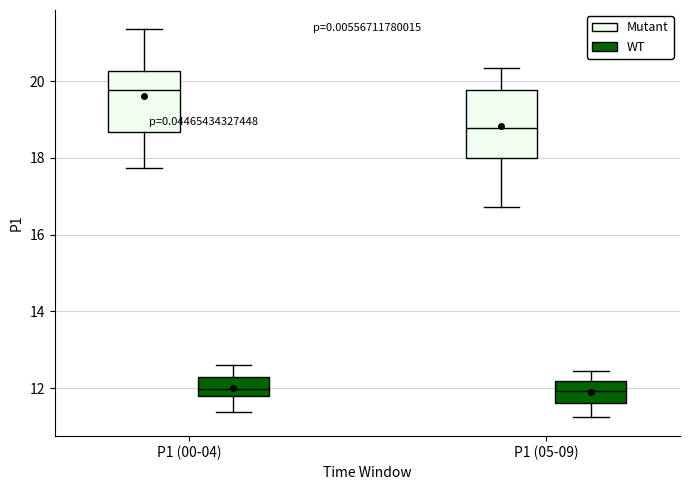

Where is the lower edge of the box for P1 (00-04) (Mutant) on the y-axis? The values are not printed on the chart, so give them approximately, as read against the axis.

18.6